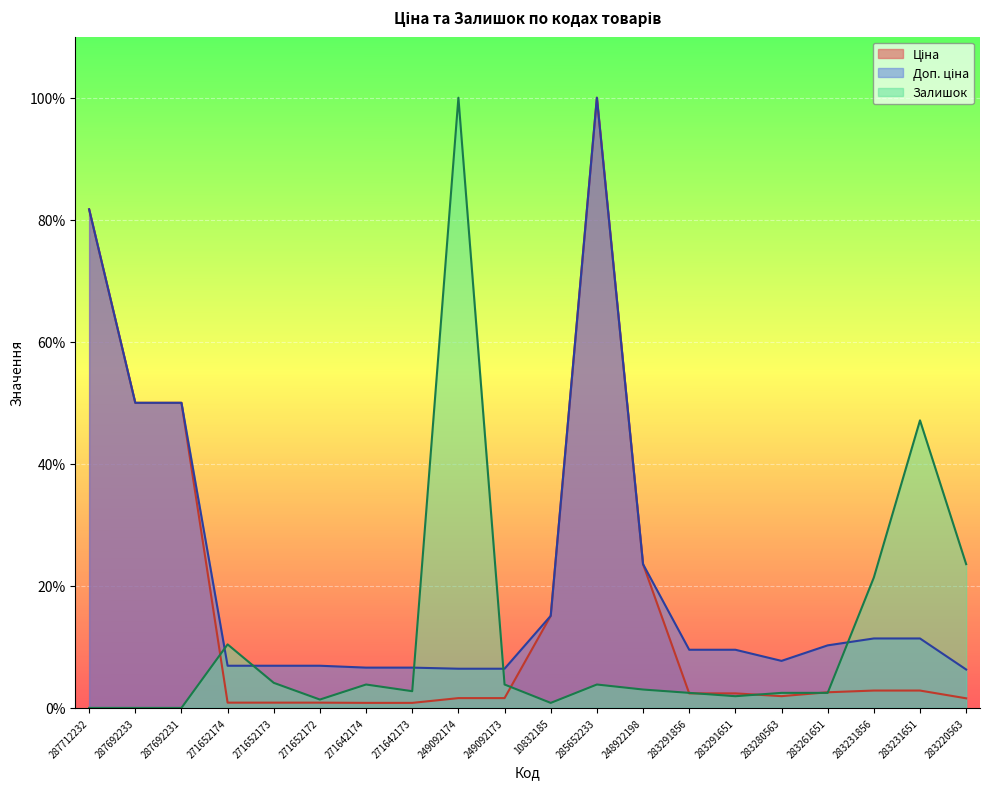

Which series has the largest total across all categories?

Доп. ціна